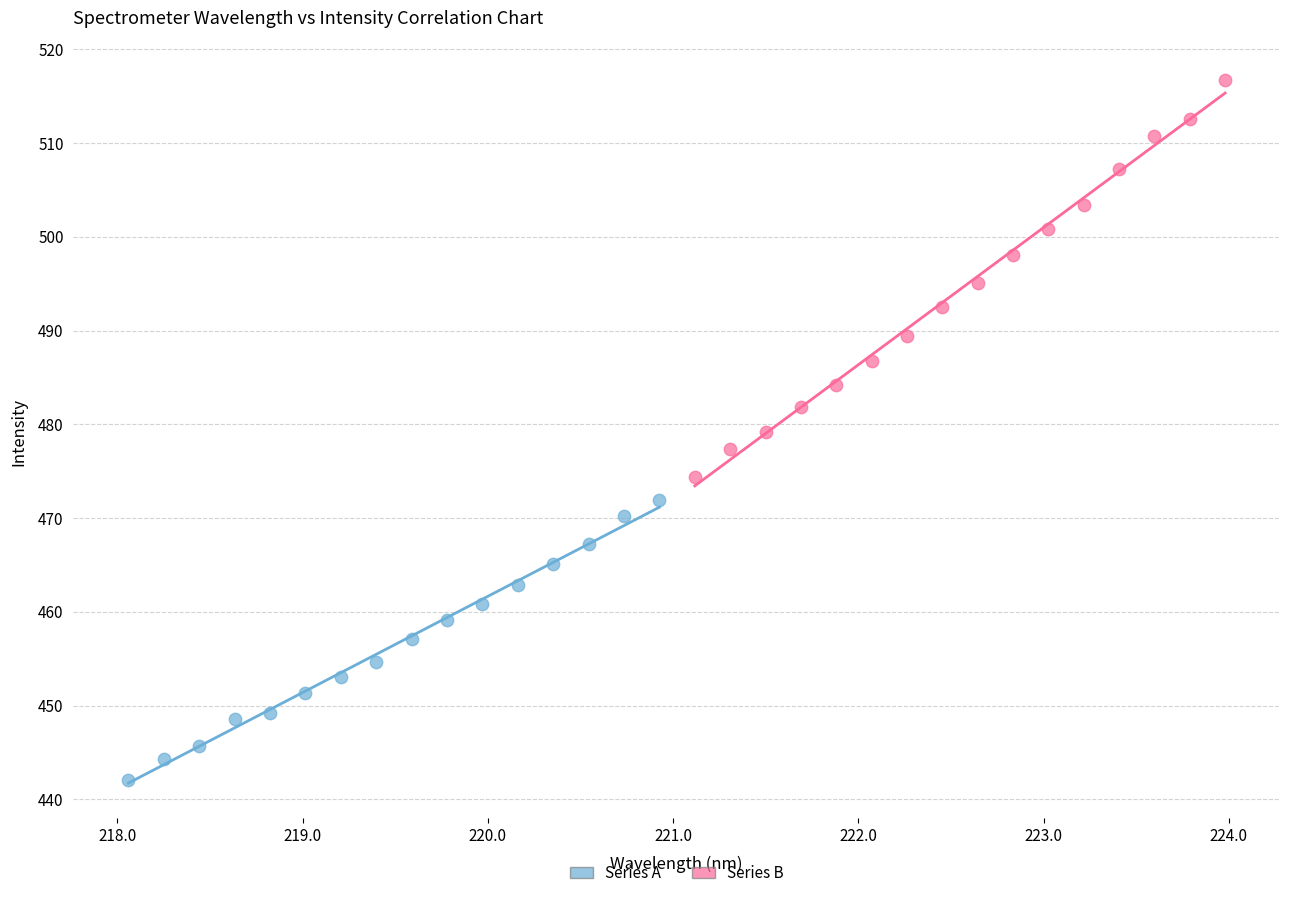

What are all the series names shown in the legend?

Series A, Series B